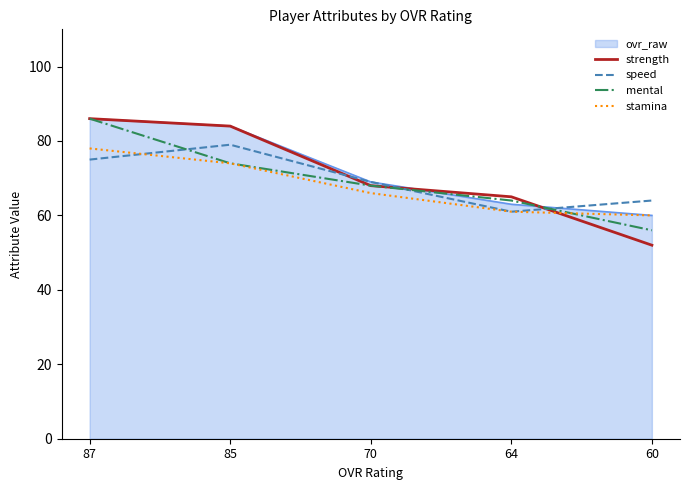

True or false: strength has a value of 65 at 64.

True